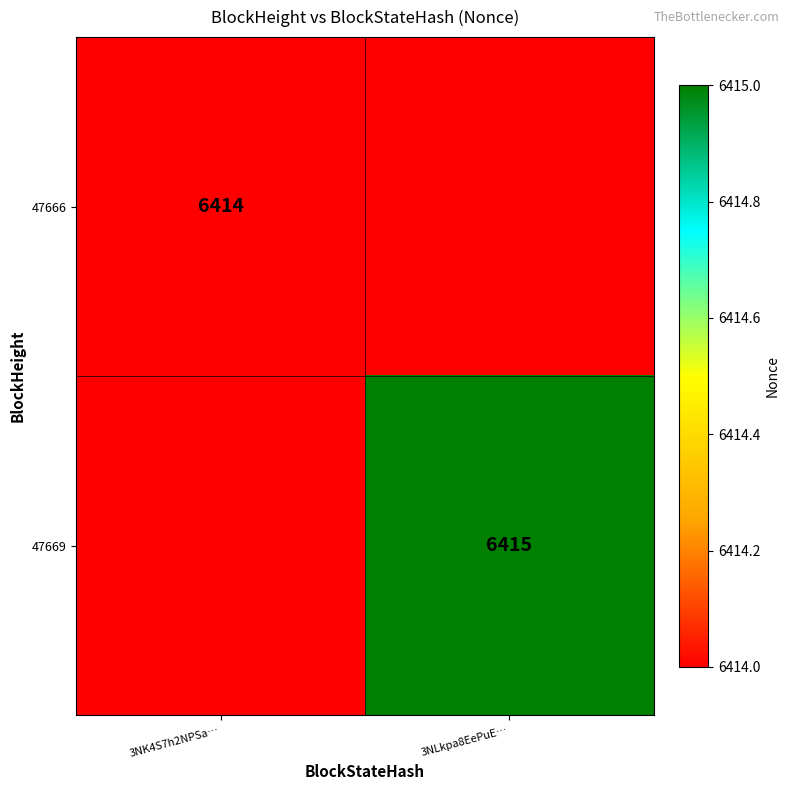

Is it true that 47669 equals 6415 at 3NLkpa8EePuE…?

True